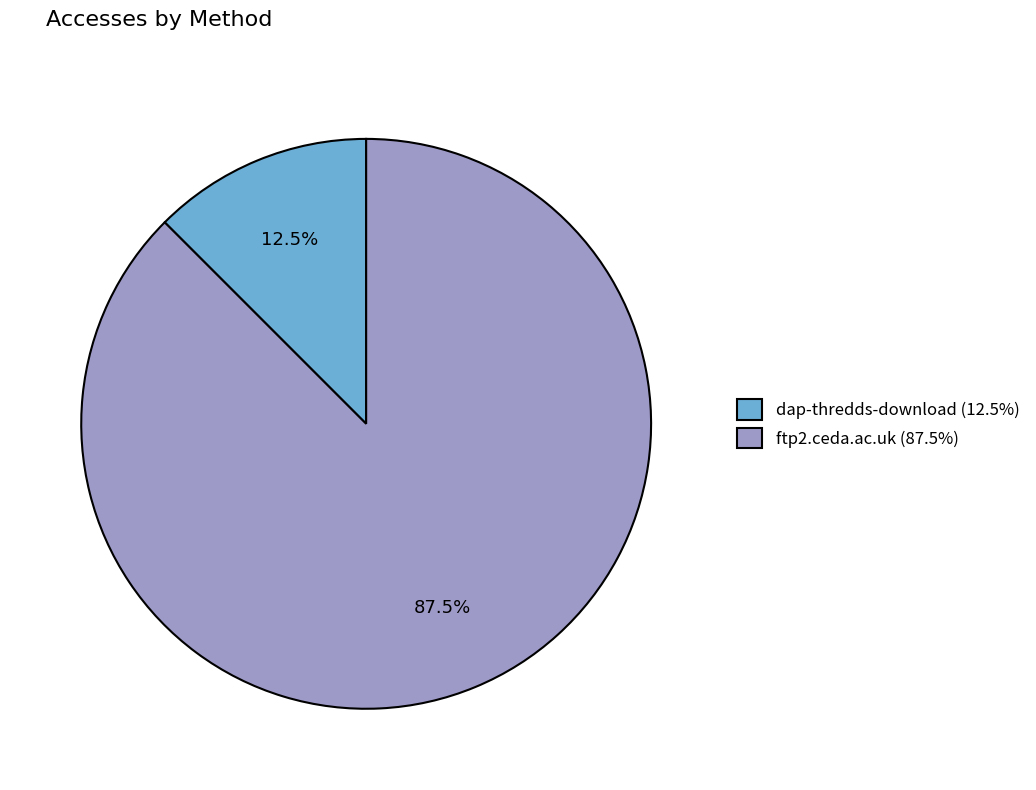

How many segments does this pie chart have?

2